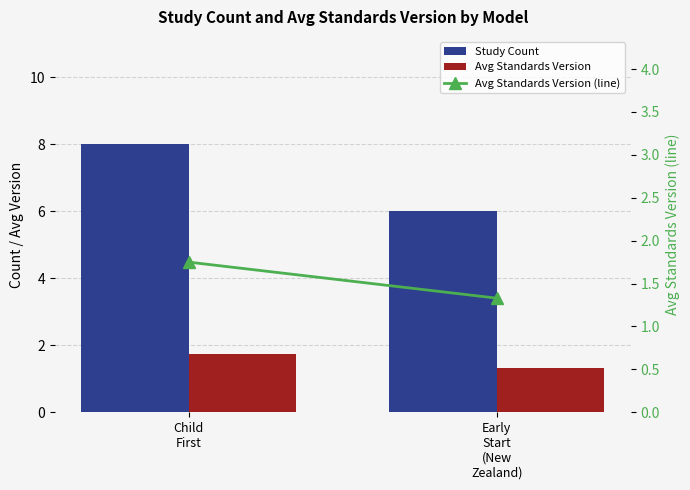

What are all the series names shown in the legend?

Study Count, Avg Standards Version, Avg Standards Version (line)